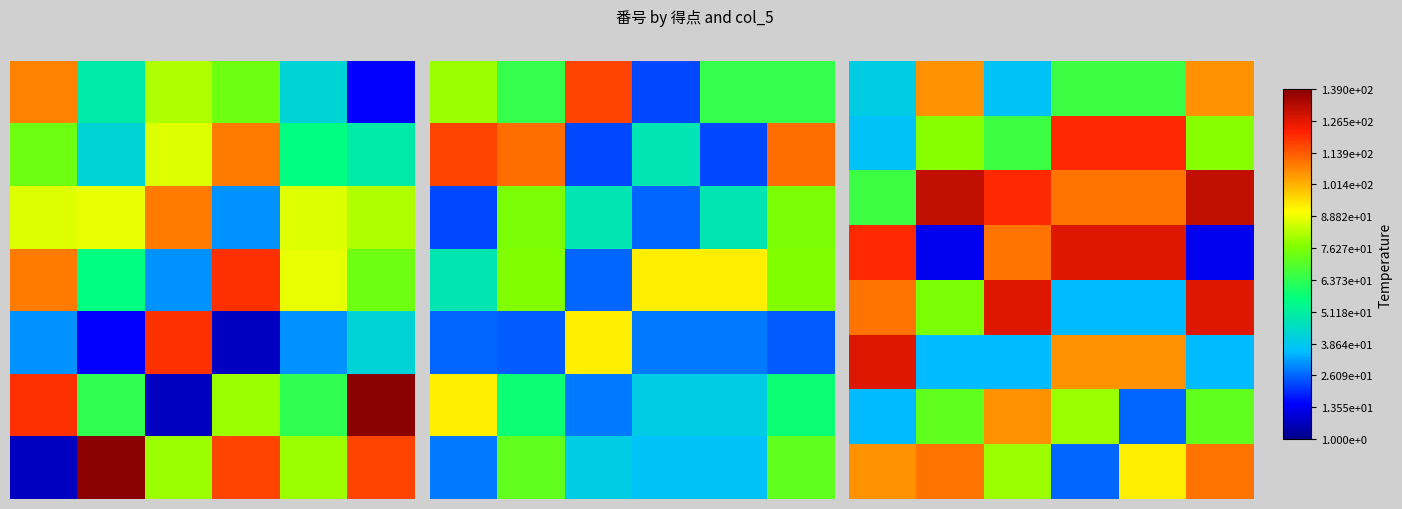

Which label corresponds to the largest value in the chart?

1